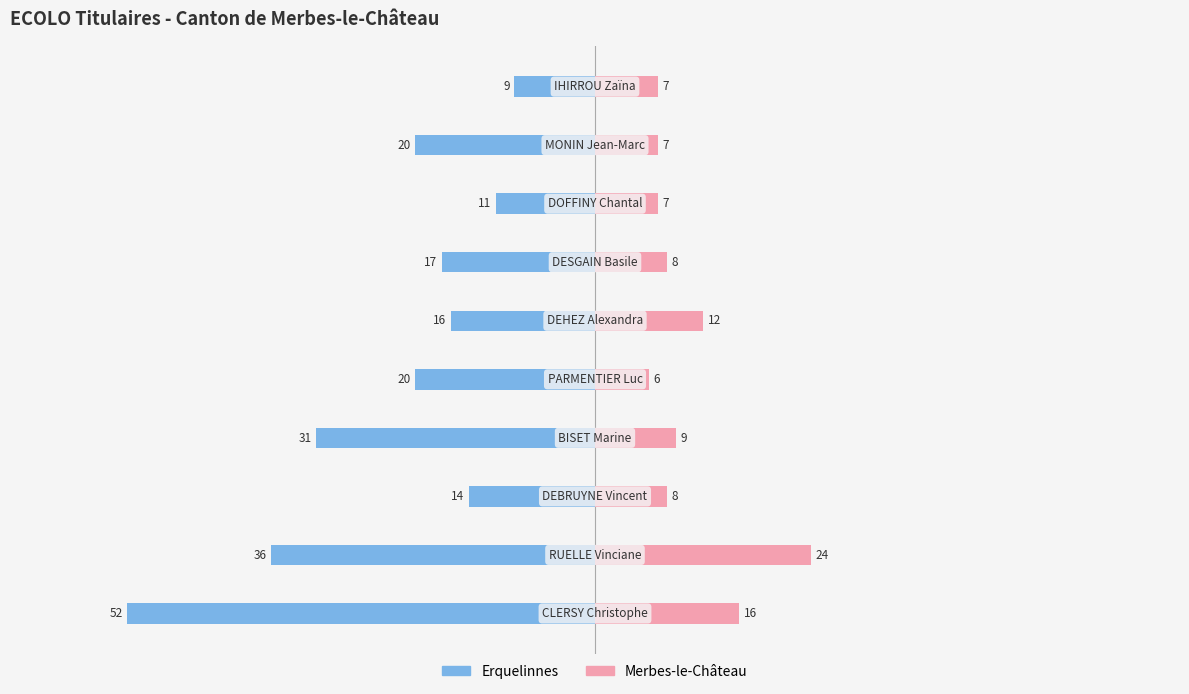

How many values in the Merbes-le-Château series are below 8?

4